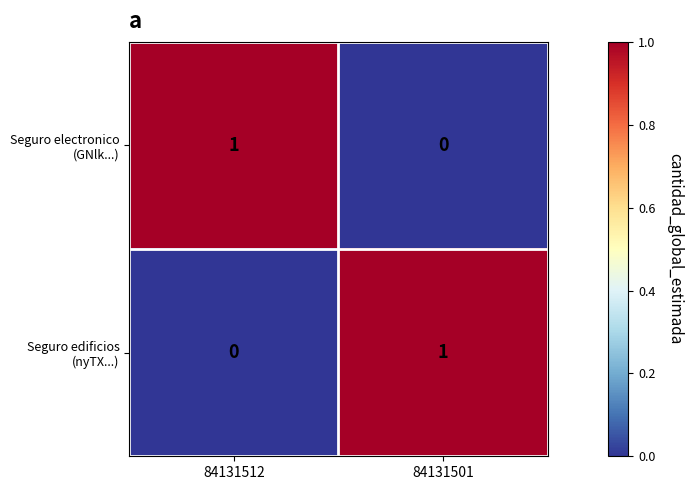

What is the maximum value shown in the chart?

1